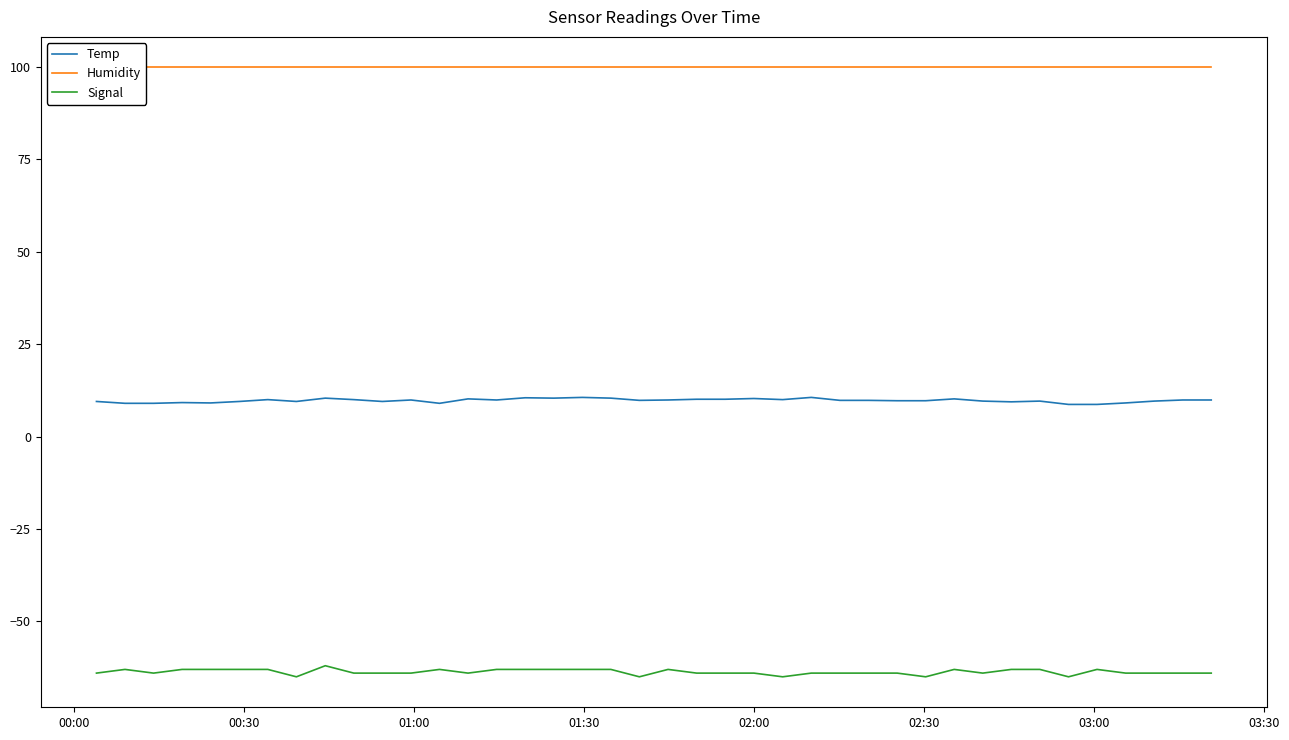

True or false: Signal and Temp cross at least once.

False